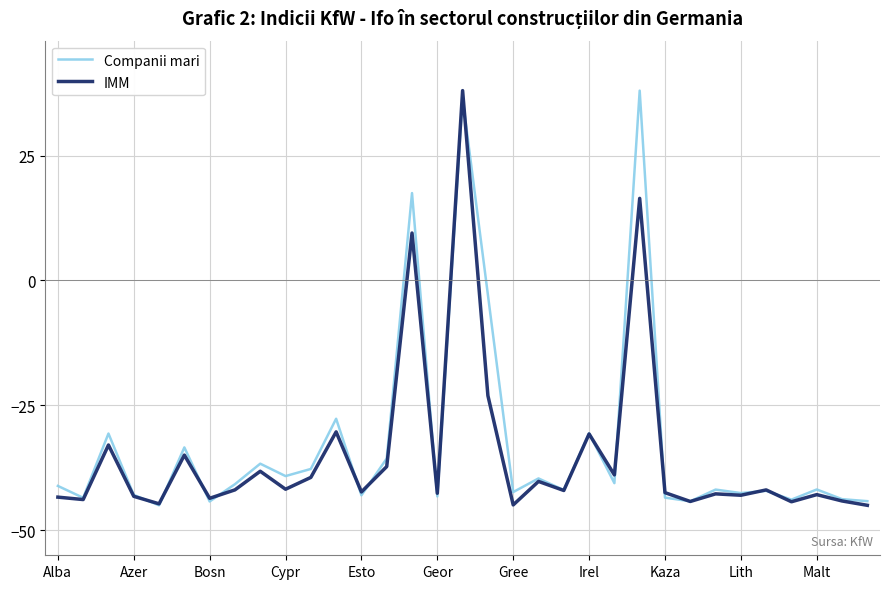

Which series has the largest total across all categories?

Companii mari